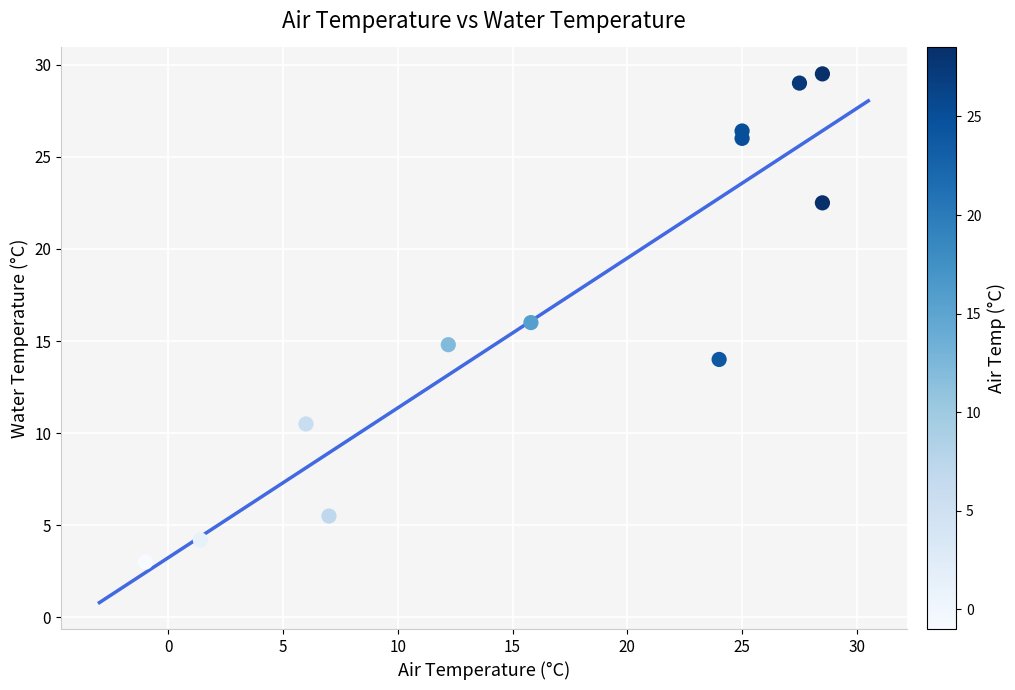

What is the range of Y values (max minus min)?

26.5